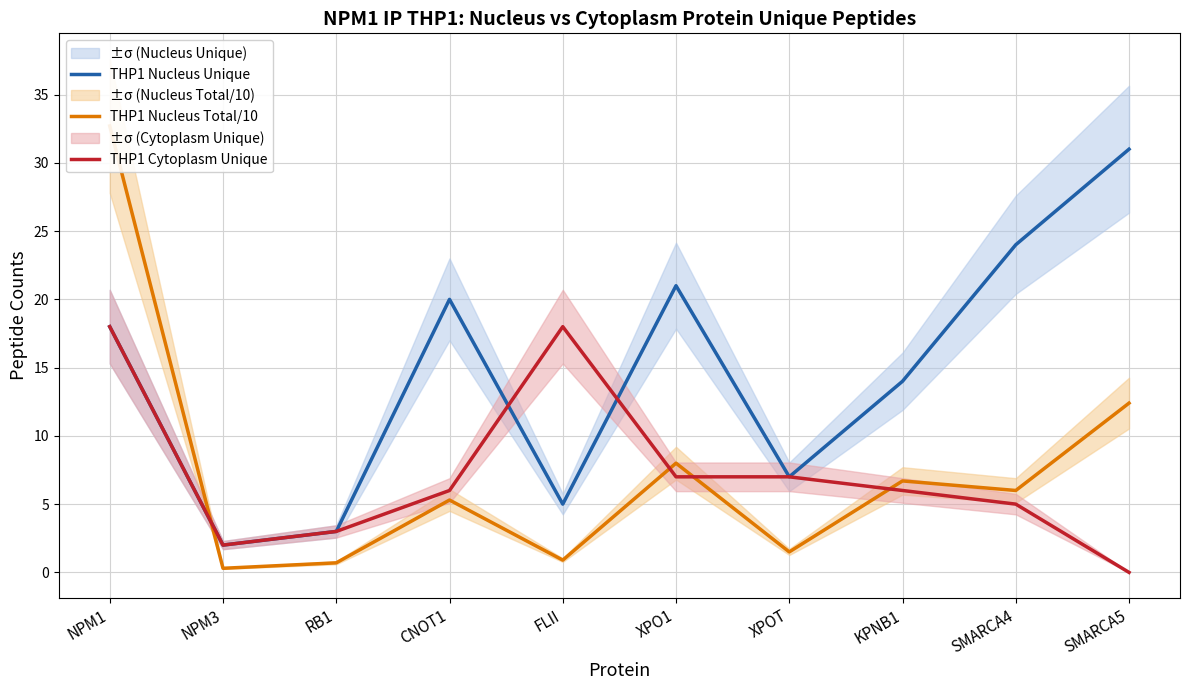

Reading right to left, list all the values displayed in this chart.

THP1 Nucleus Unique: SMARCA5=31.0	SMARCA4=24.0	KPNB1=14.0	XPOT=7.0	XPO1=21.0	FLII=5.0	CNOT1=20.0	RB1=3.0	NPM3=2.0	NPM1=18.0
THP1 Nucleus Total/10: SMARCA5=12.4	SMARCA4=6.0	KPNB1=6.7	XPOT=1.5	XPO1=8.0	FLII=0.9	CNOT1=5.3	RB1=0.7	NPM3=0.3	NPM1=32.7
THP1 Cytoplasm Unique: SMARCA5=0.0	SMARCA4=5.0	KPNB1=6.0	XPOT=7.0	XPO1=7.0	FLII=18.0	CNOT1=6.0	RB1=3.0	NPM3=2.0	NPM1=18.0